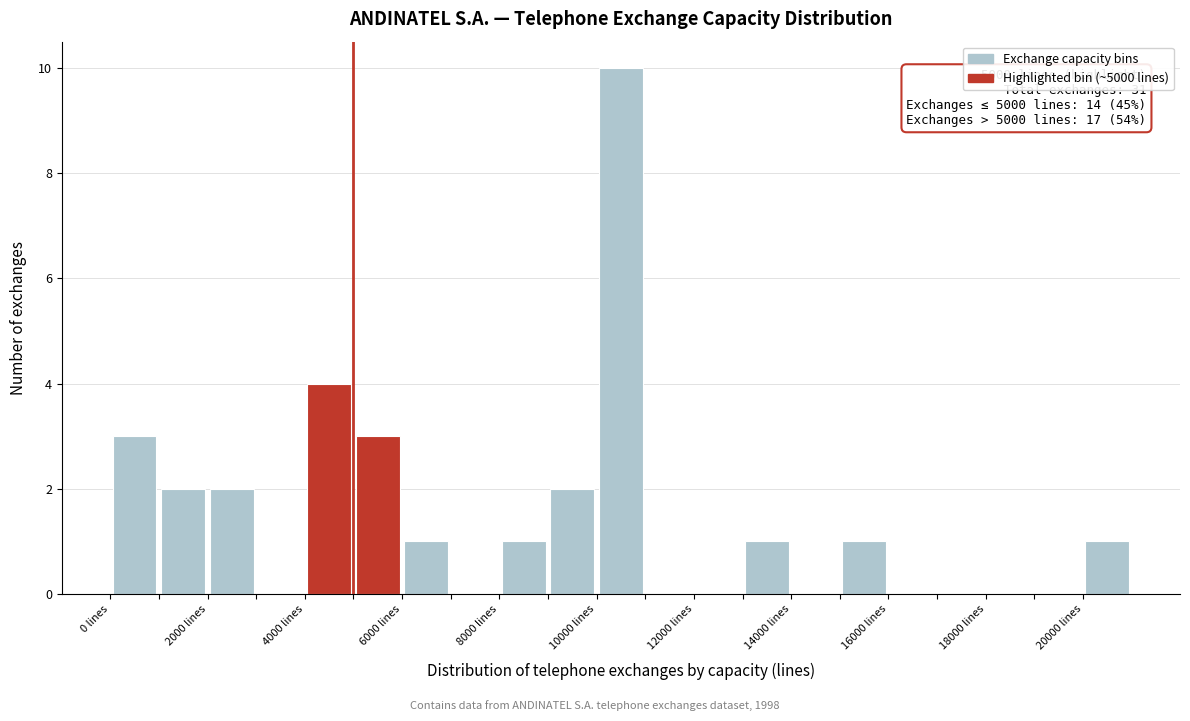

Over which range of the x-axis is the bar tallest?

10000 to 11000